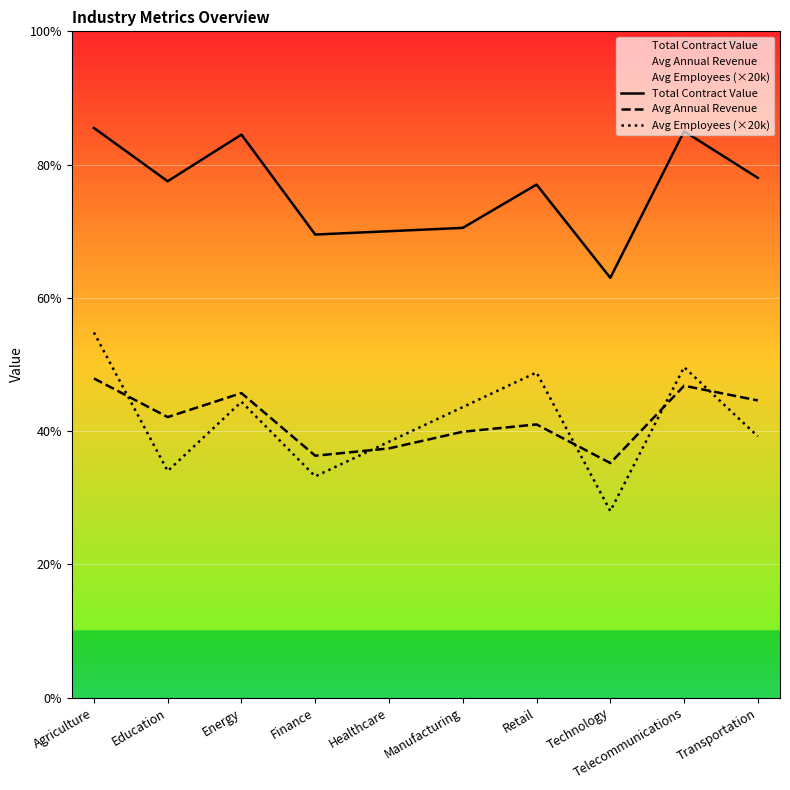

At which label is Total Contract Value closest to 3712500?

Retail